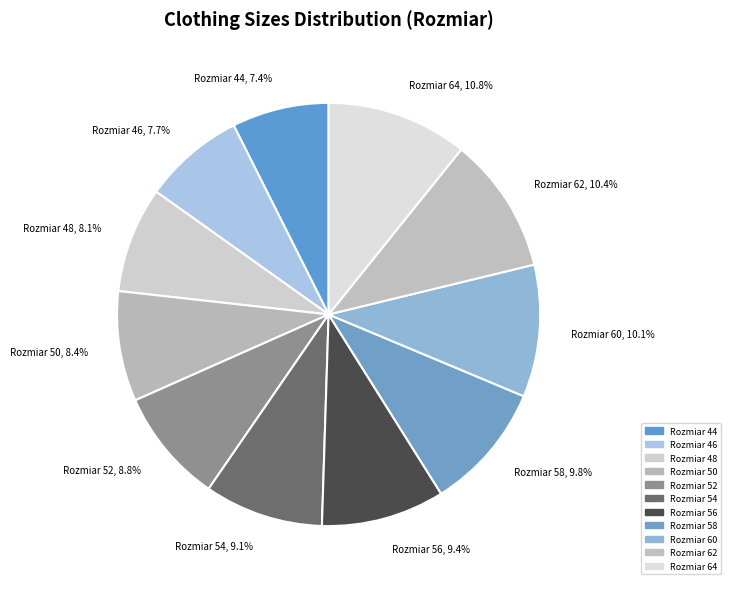

Rank the categories by value from highest to lowest.

64, 62, 60, 58, 56, 54, 52, 50, 48, 46, 44